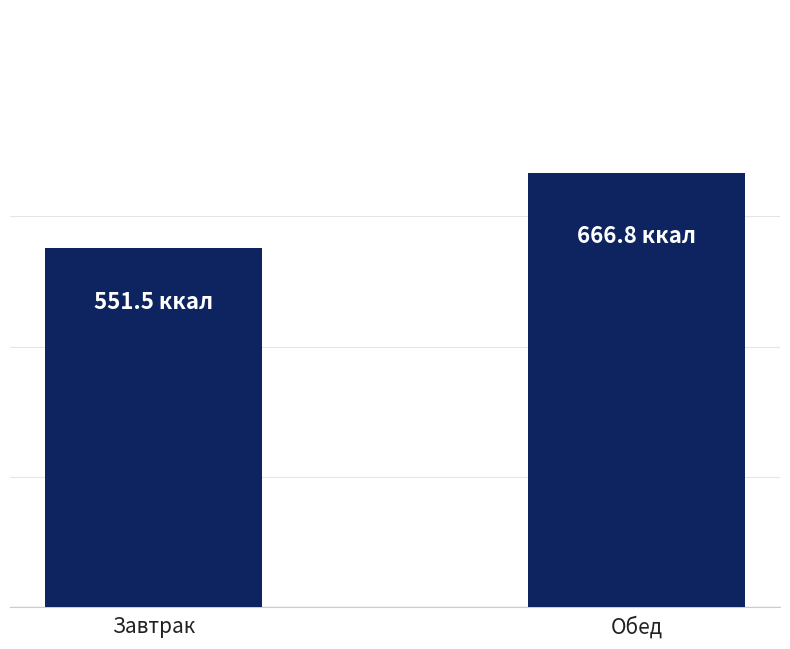

Where does the data first go above 666?

Обед